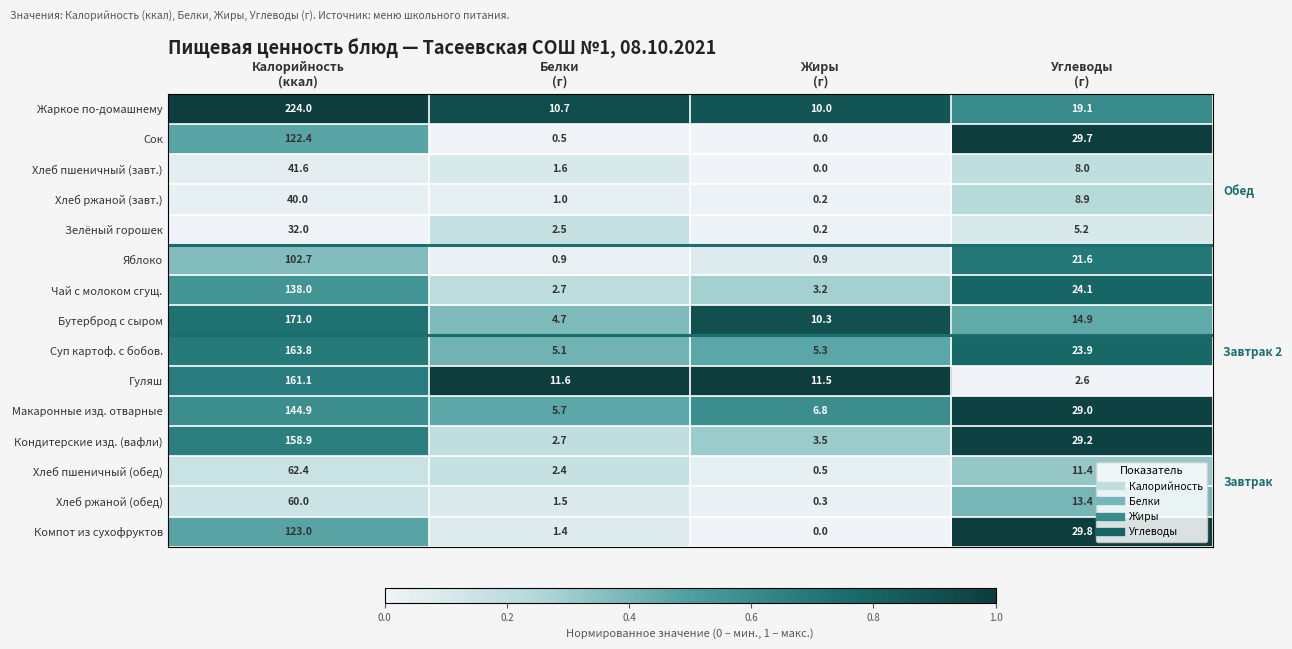

How many categories are shown in the chart?

4